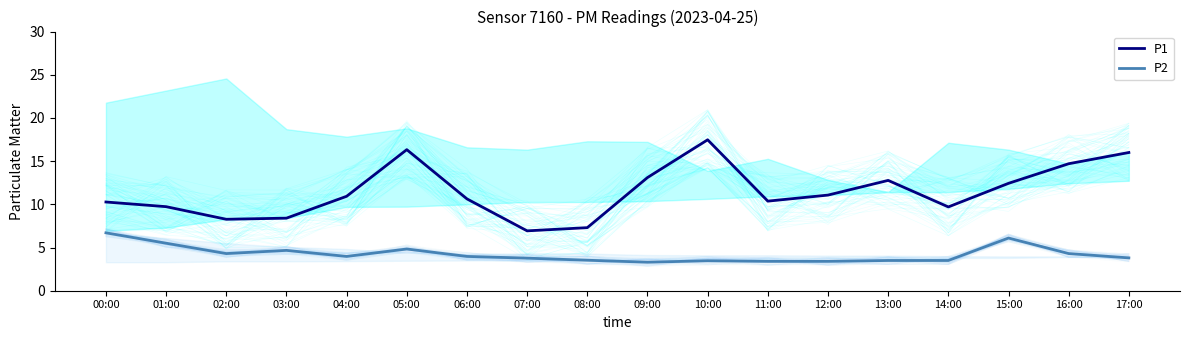

At which category is the sum across all series the highest?

05:00